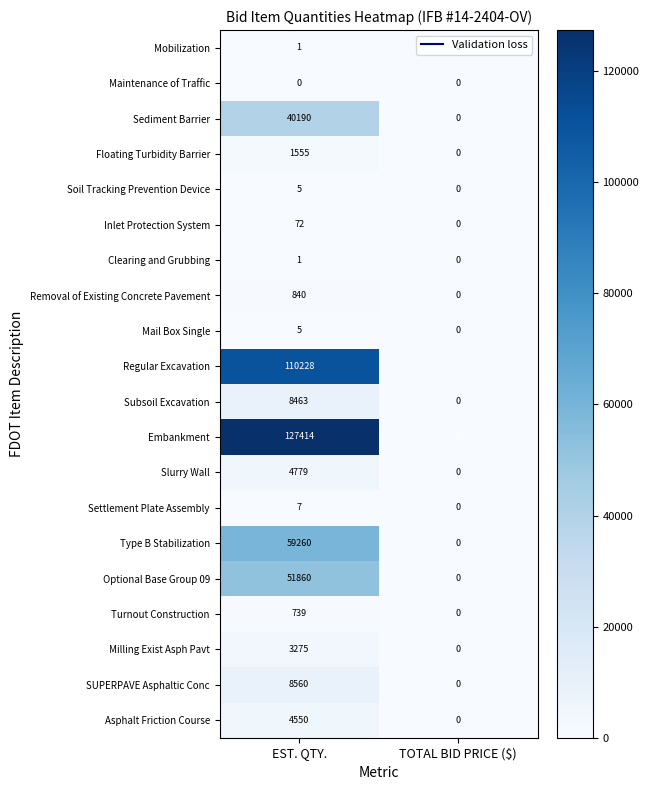

What is the sum of the Sediment Barrier values at EST. QTY. and TOTAL BID PRICE ($)?

40190